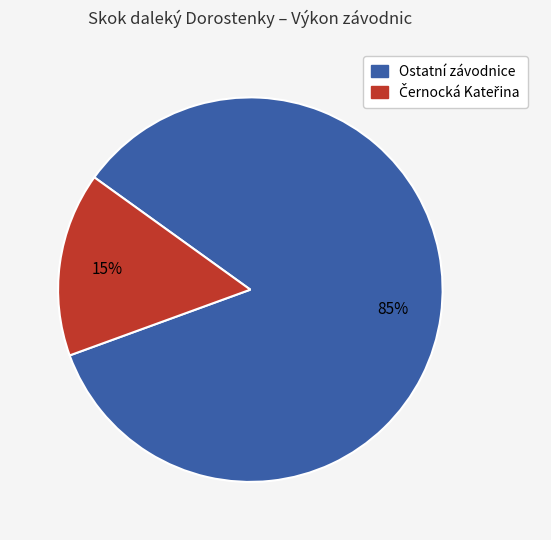

Is there any slice that represents more than half of the pie?

Yes